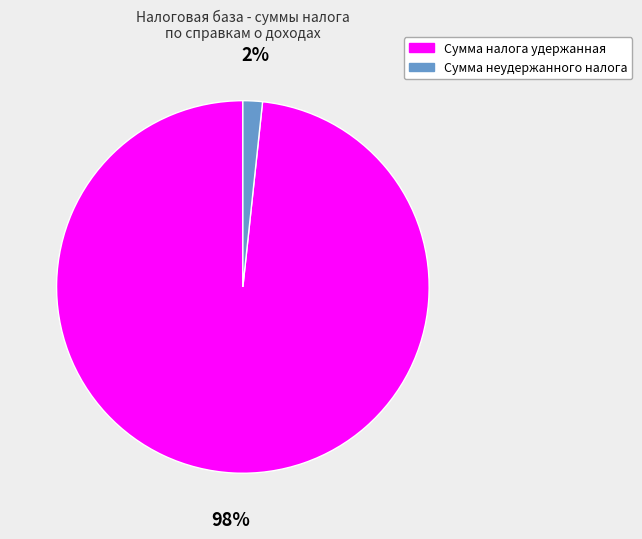

Which has a higher value, Сумма неудержанного налога or Сумма налога удержанная?

Сумма налога удержанная